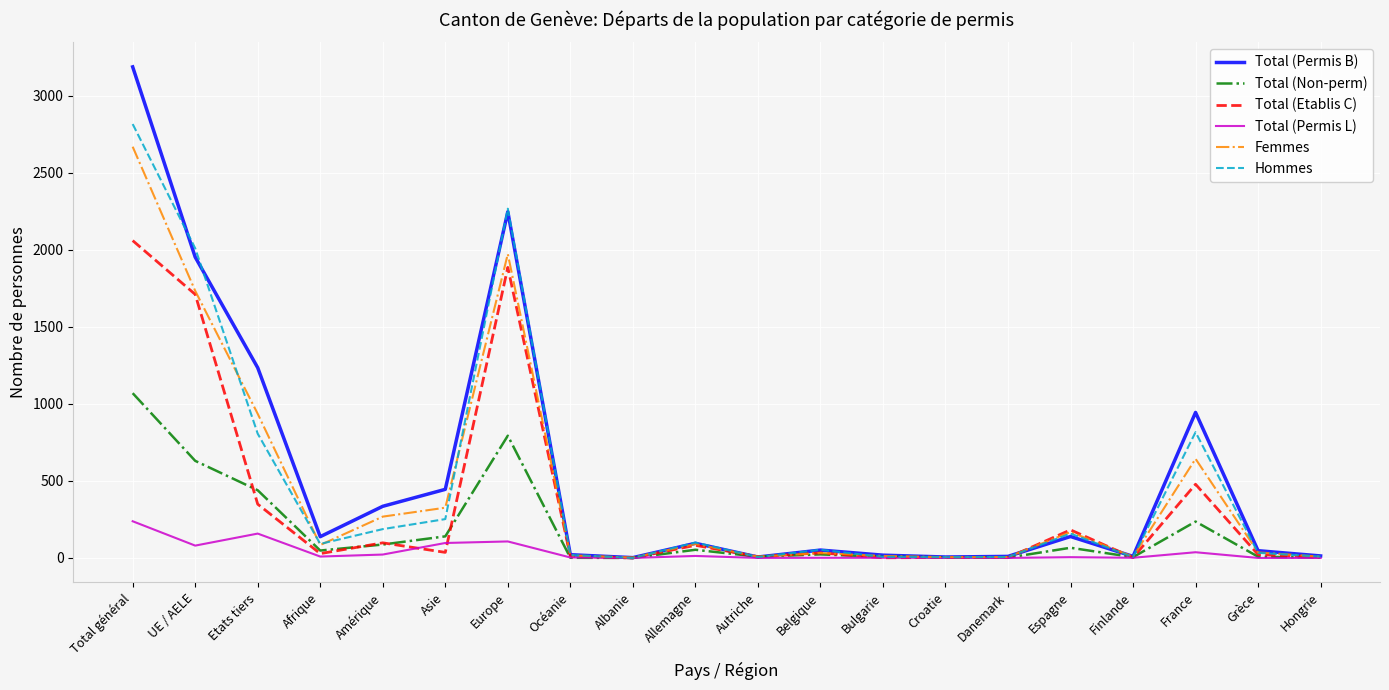

What is the maximum value for Hommes?

2815